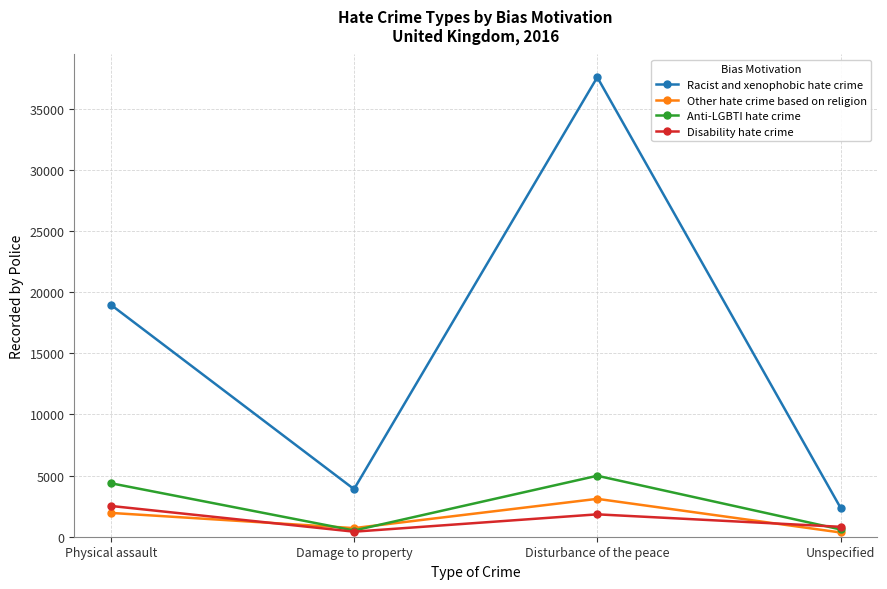

What is the sum of the Racist and xenophobic hate crime values at Physical assault and Damage to property?

22874